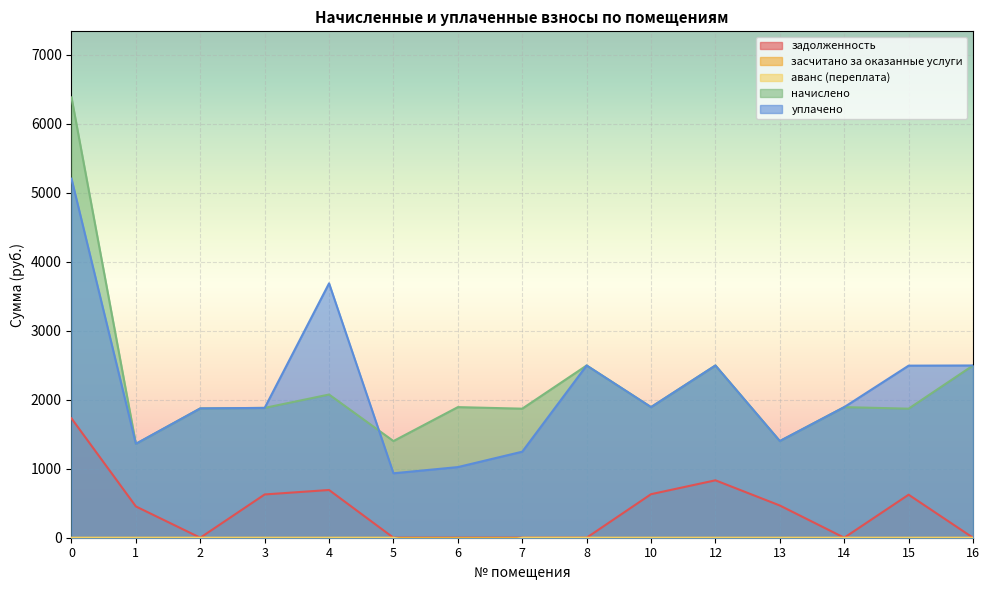

Between 13 and 12, which is larger?

12